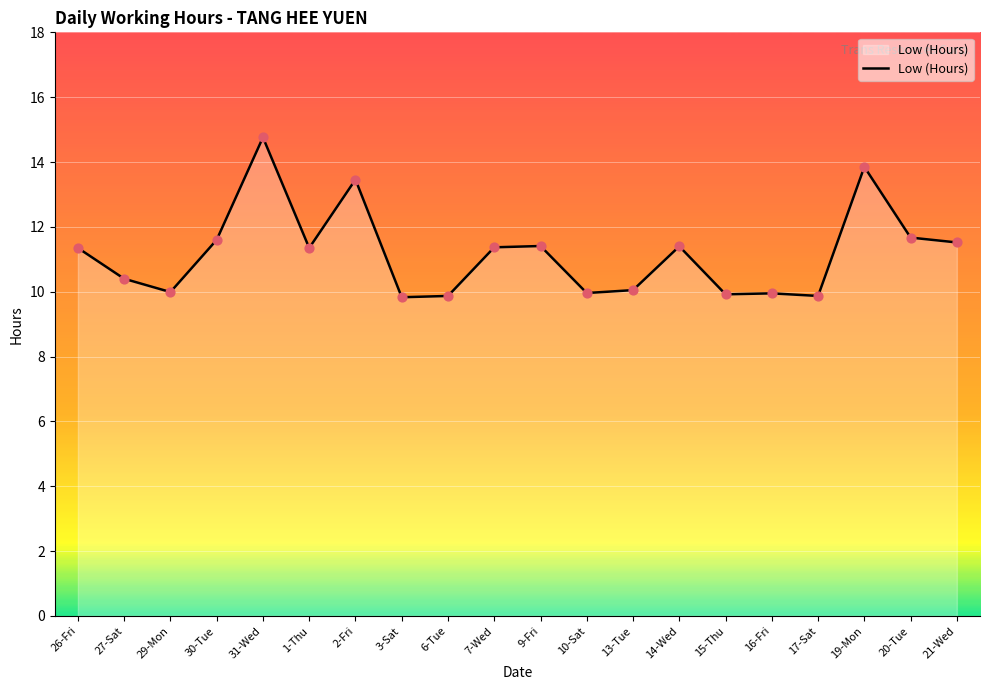

What is the change in value from 27-Sat to 7-Wed?

+1.0